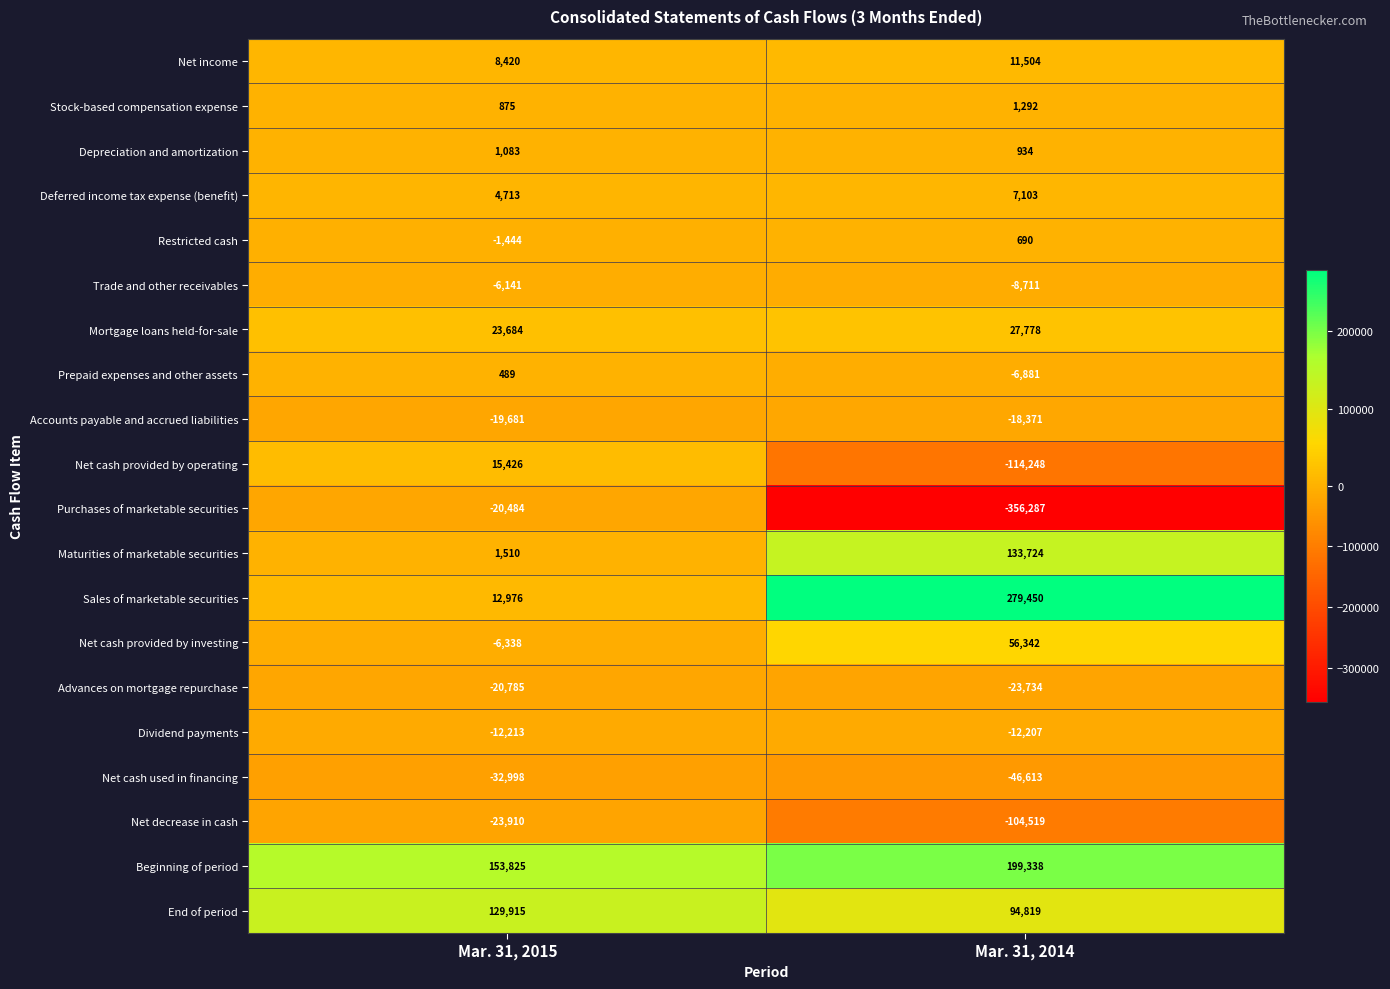

Is the value of End of period at Mar. 31, 2014 greater than the value of Accounts payable and accrued liabilities at Mar. 31, 2015?

Yes